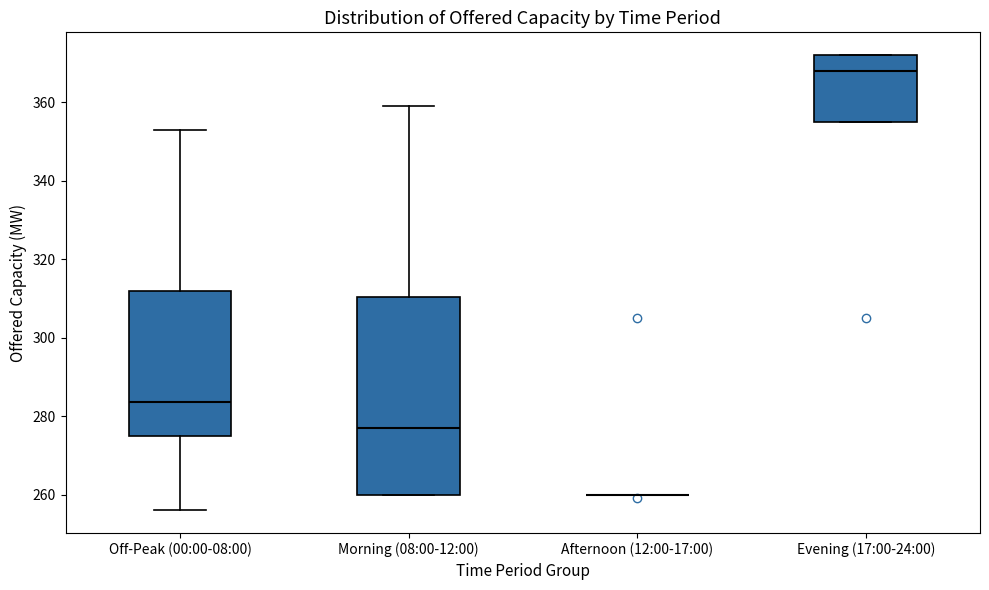

Where is the lower edge of the box for Morning (08:00-12:00) on the y-axis? The values are not printed on the chart, so give them approximately, as read against the axis.

260